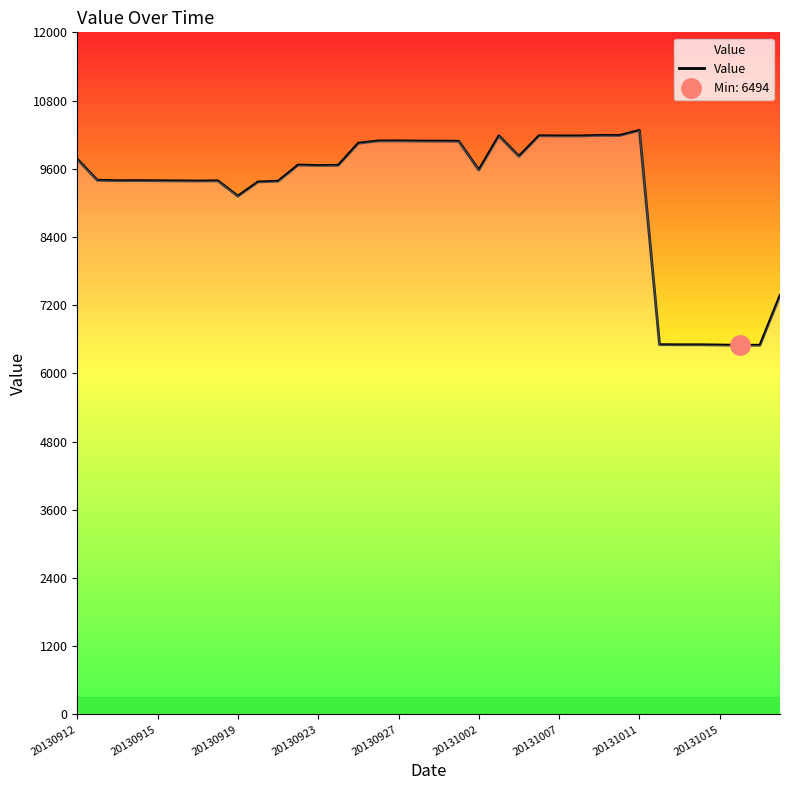

What is the value of the 12th point from the left?

9665